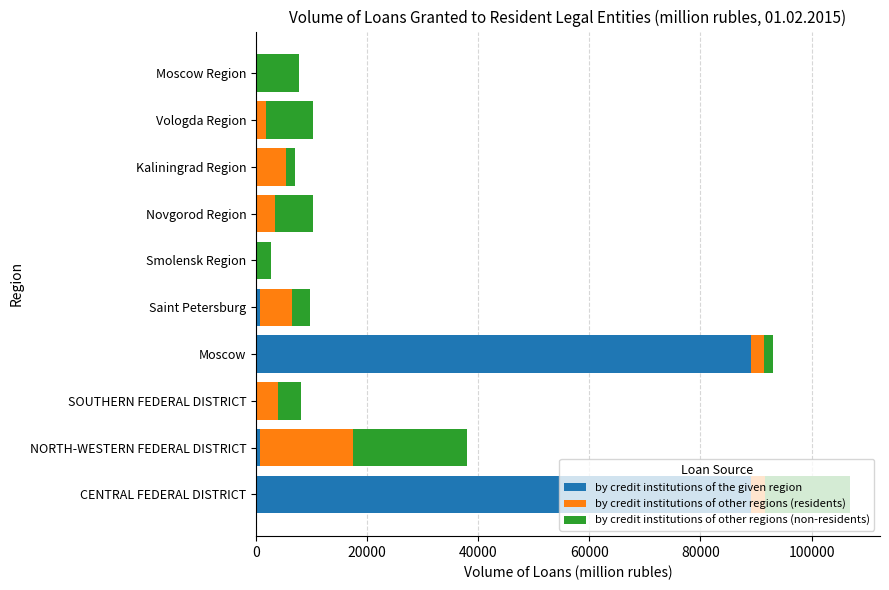

What is the sum of all by credit institutions of the given region values?

179971